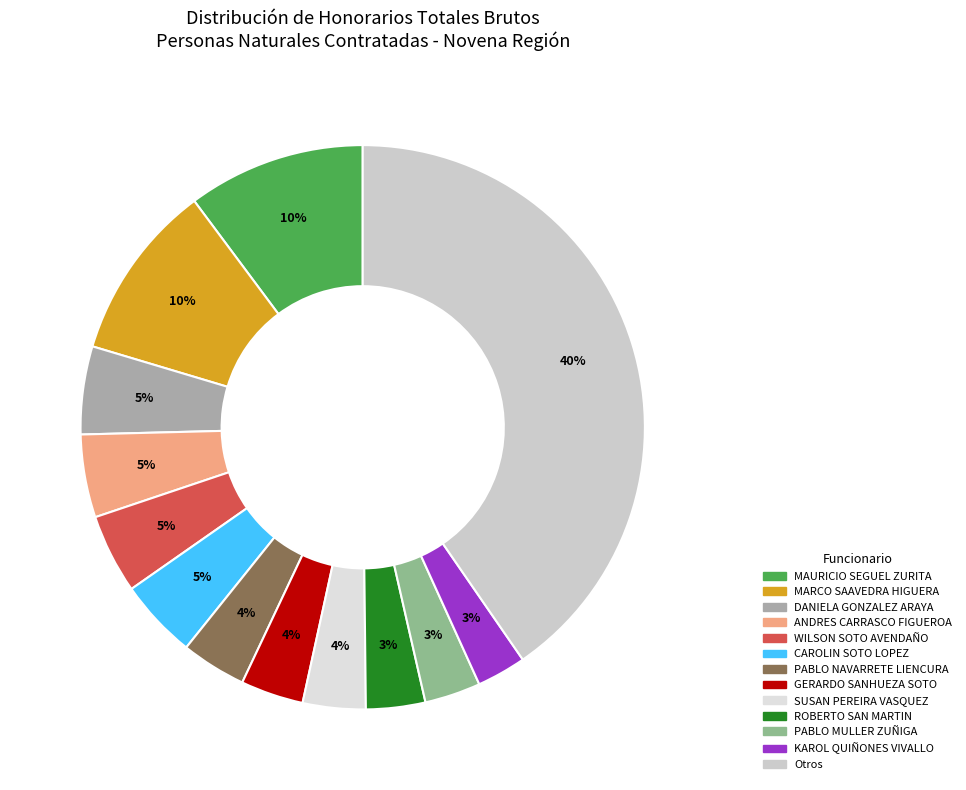

Which category has the biggest portion of the pie?

Otros